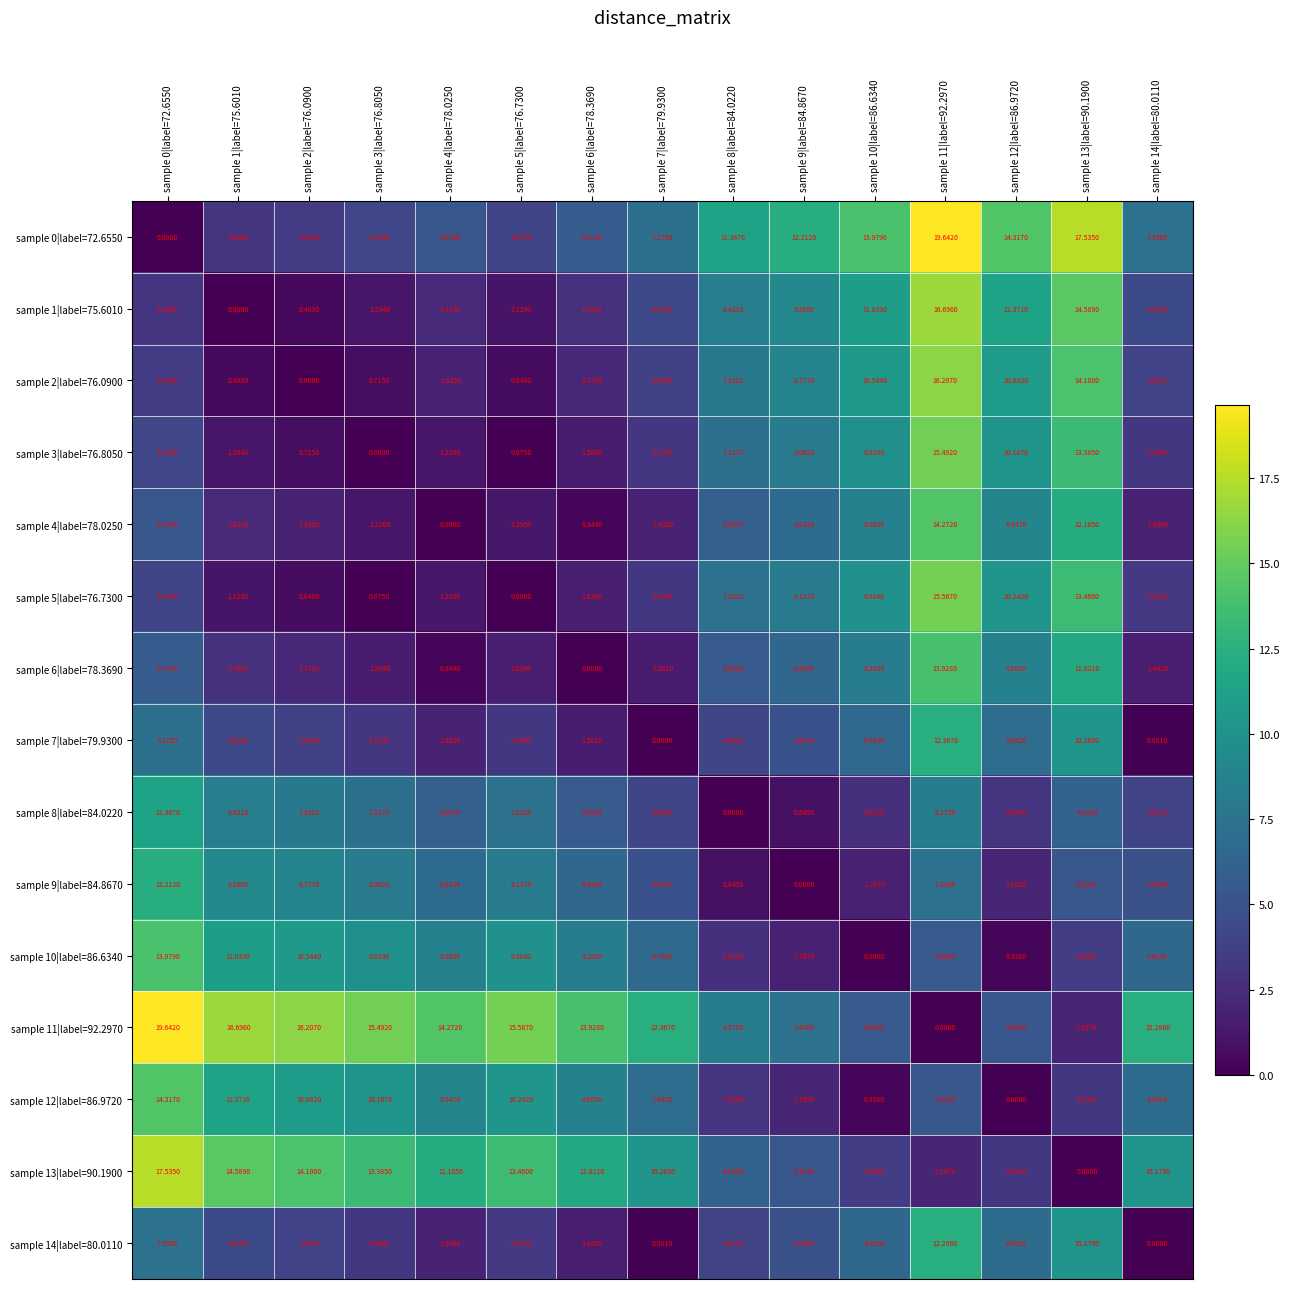

Is the value of sample 8|label=84.0220 at sample 13|label=90.1900 greater than the value of sample 0|label=72.6550 at sample 9|label=84.8670?

No